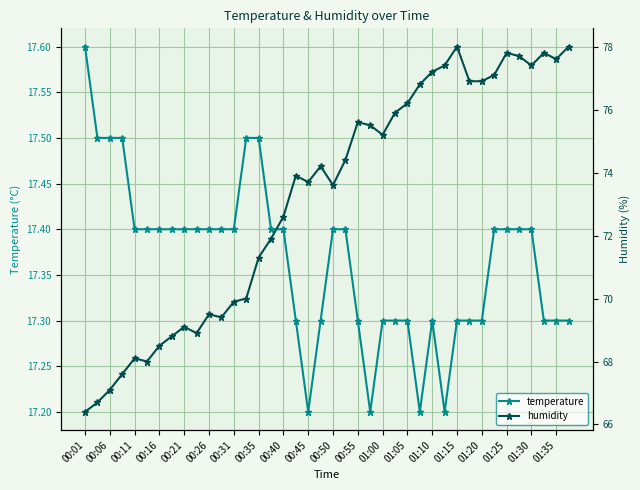

Count the temperature values in the range 17 to 18.

40